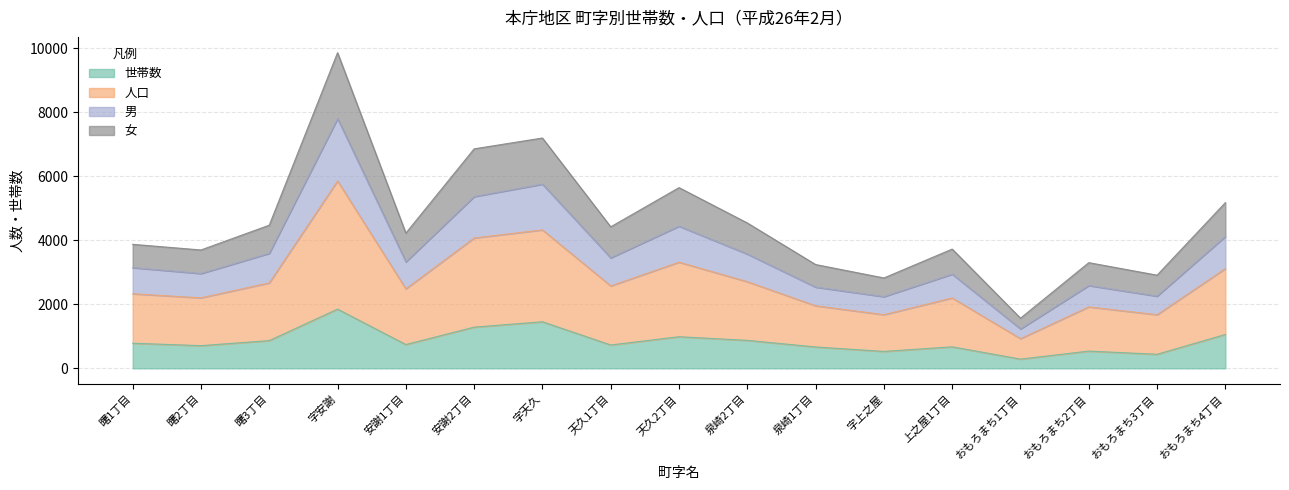

At which label does 世帯数 reach its peak?

字安謝